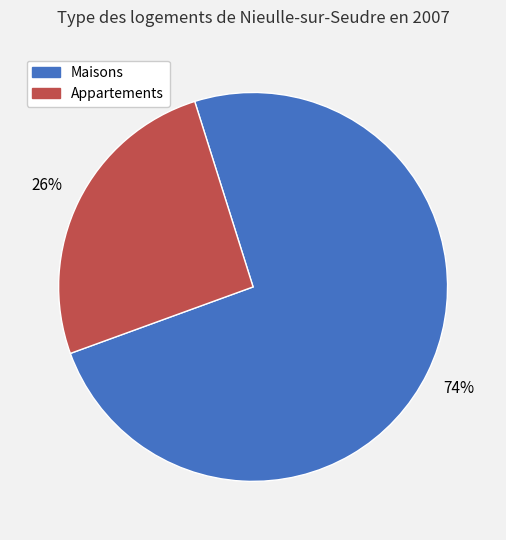

Is there any slice that represents more than half of the pie?

Yes